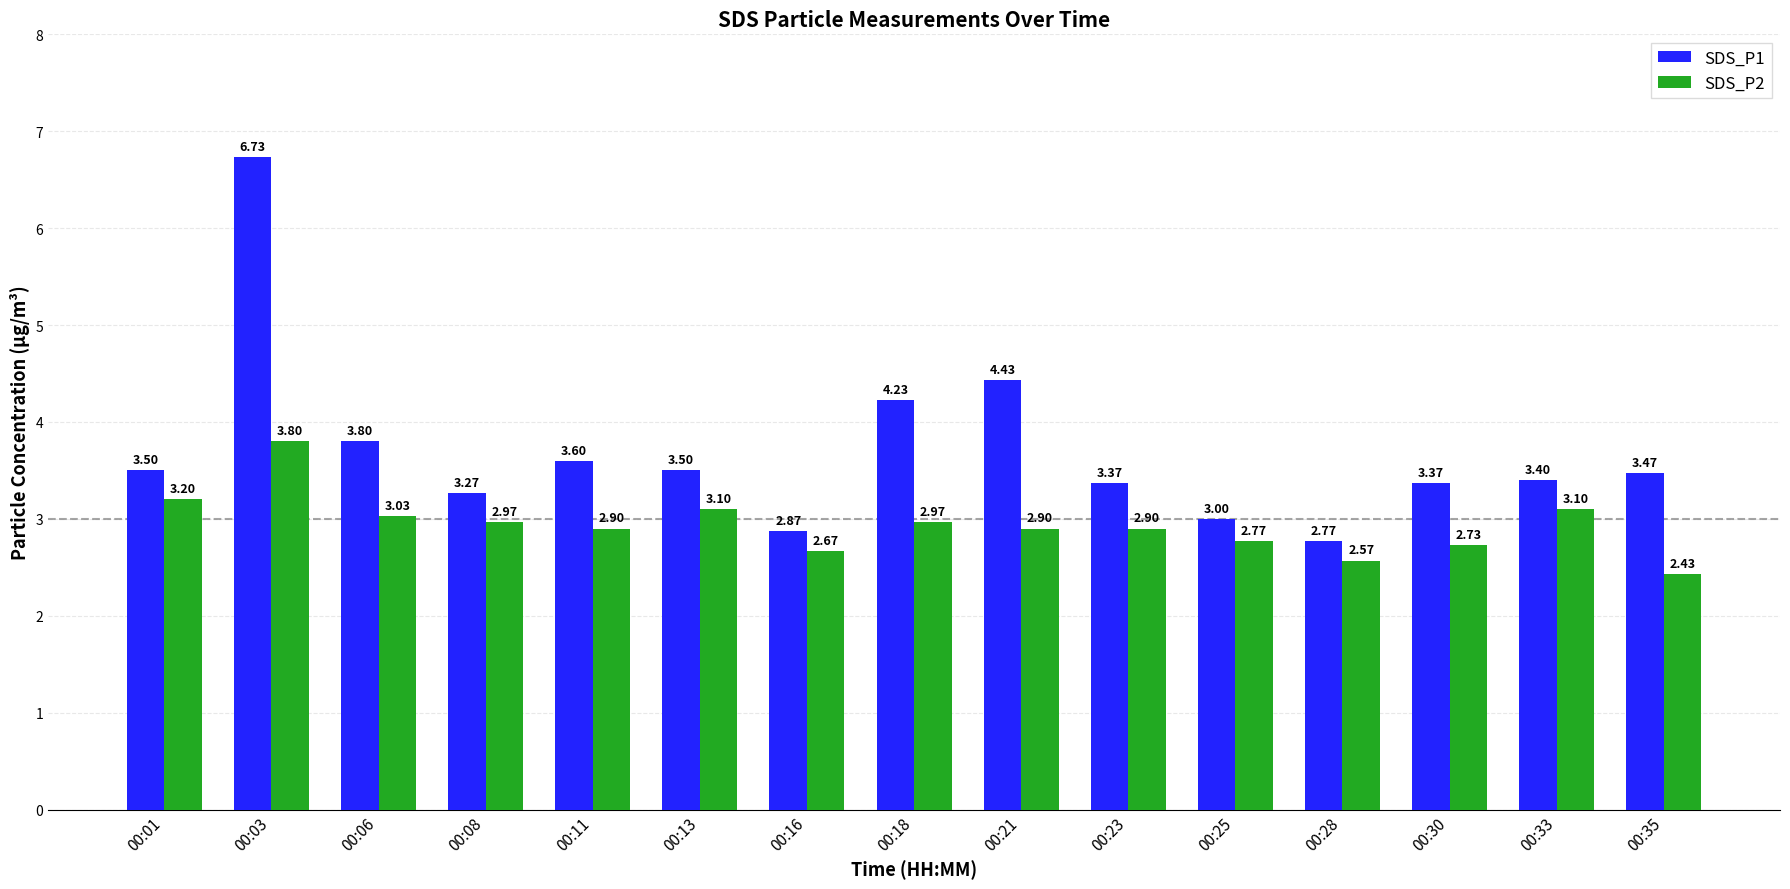

Are the bars horizontal?

No